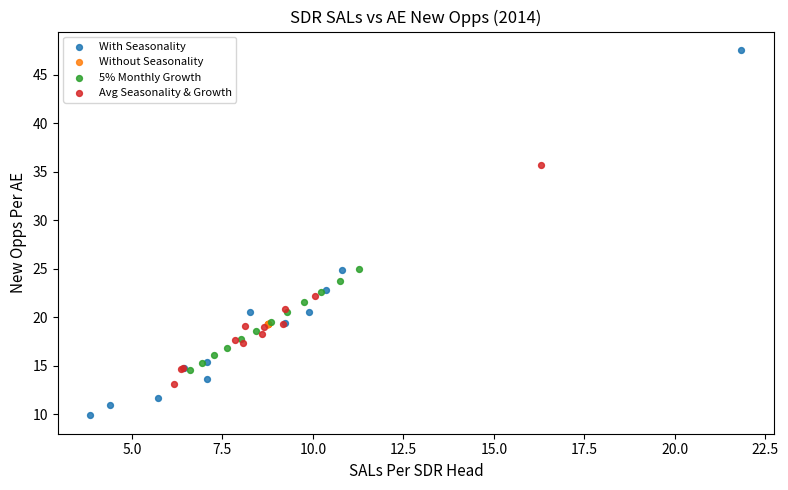

Which series contains the lowest Y value?

With Seasonality